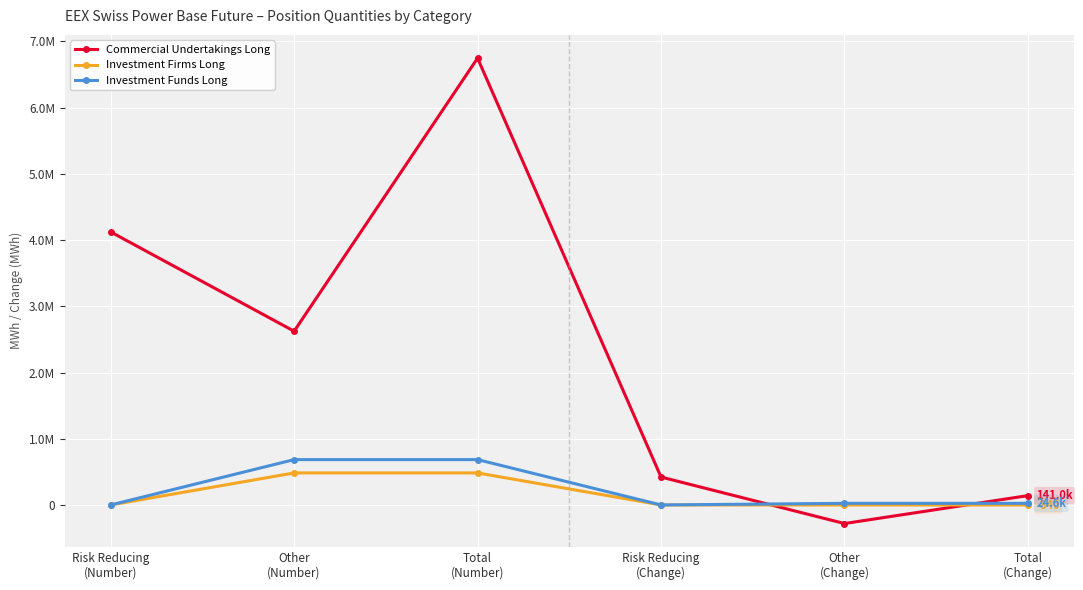

Which series changed the most between Risk Reducing
(Change) and Total
(Change)?

Commercial Undertakings Long